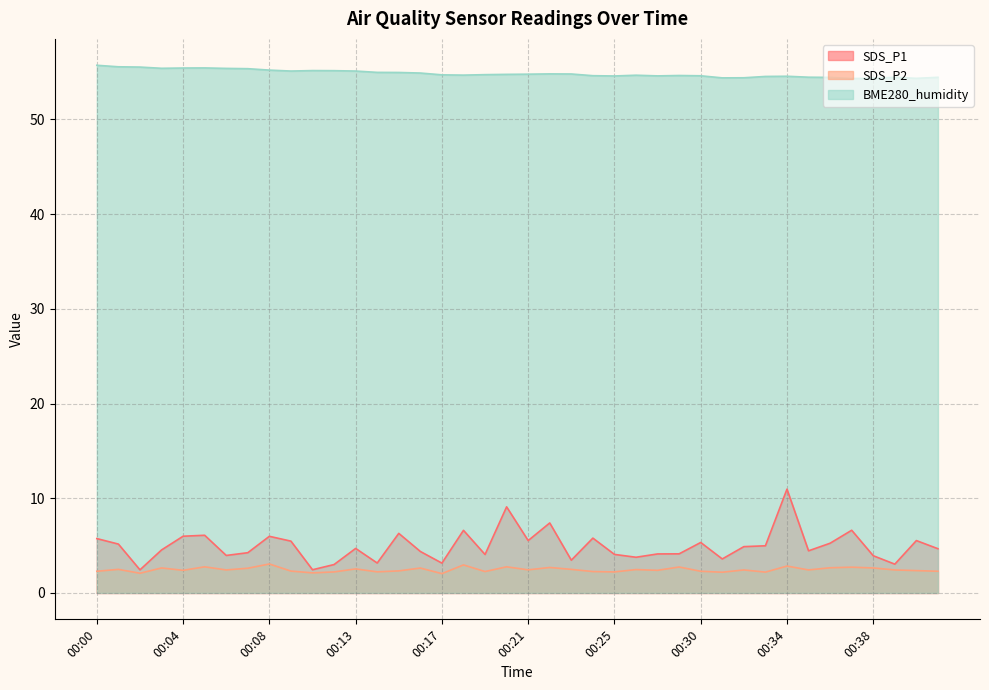

At which category does the chart reach its minimum across all series?

00:17